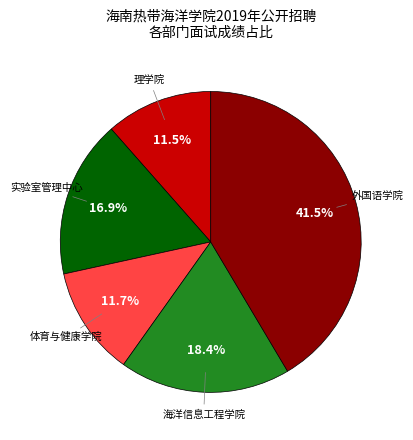

Is there any slice that represents more than half of the pie?

No